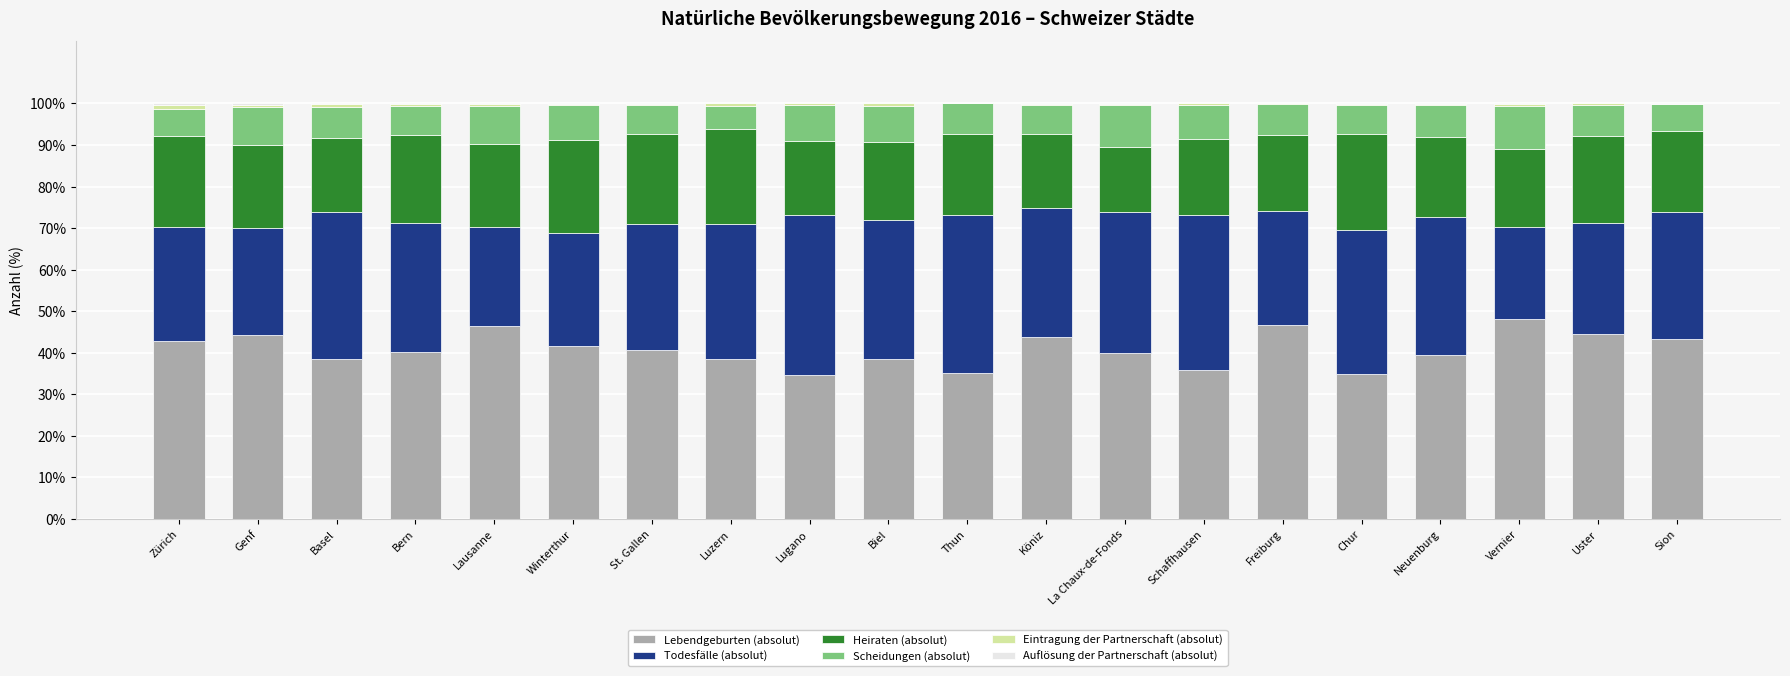

What is the highest value of the Lebendgeburten (absolut) series?

48.2